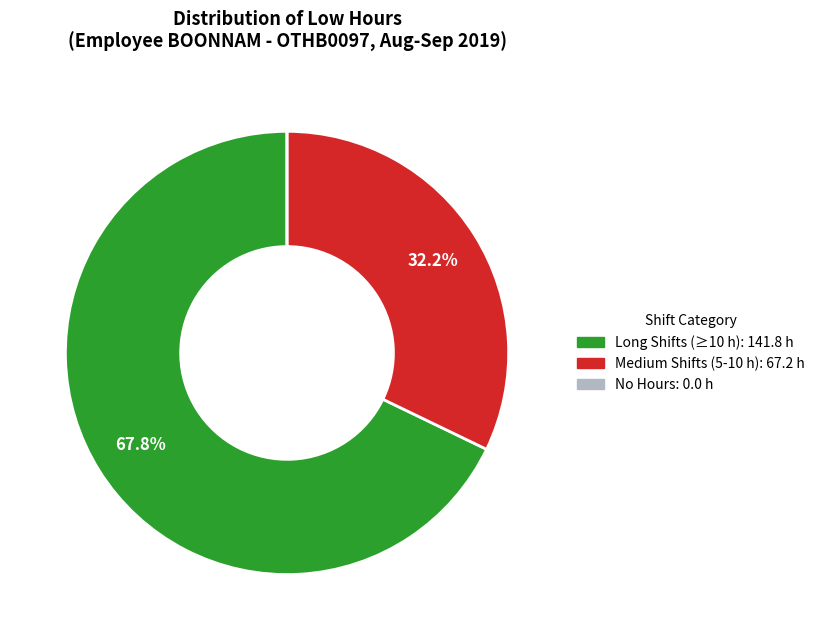

Is there any slice that represents more than half of the pie?

Yes